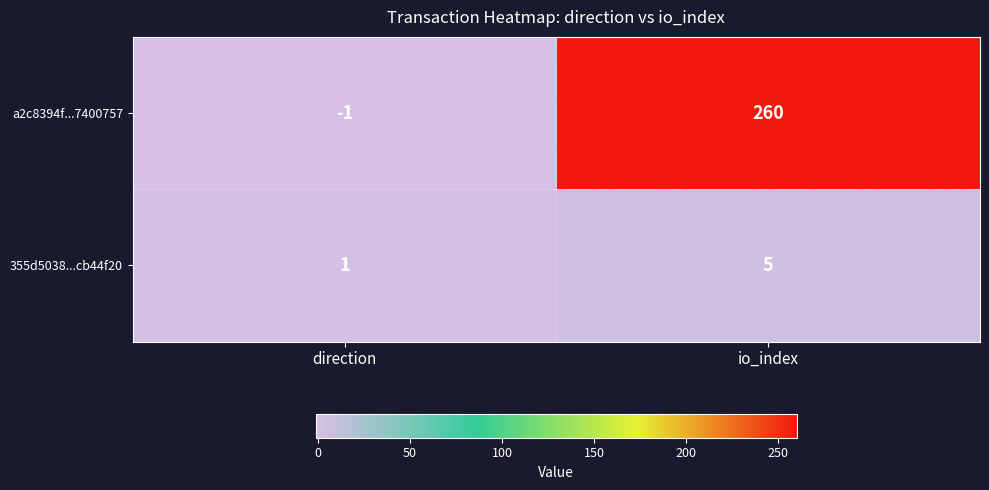

How many values in a2c8394f...7400757 are above zero?

1